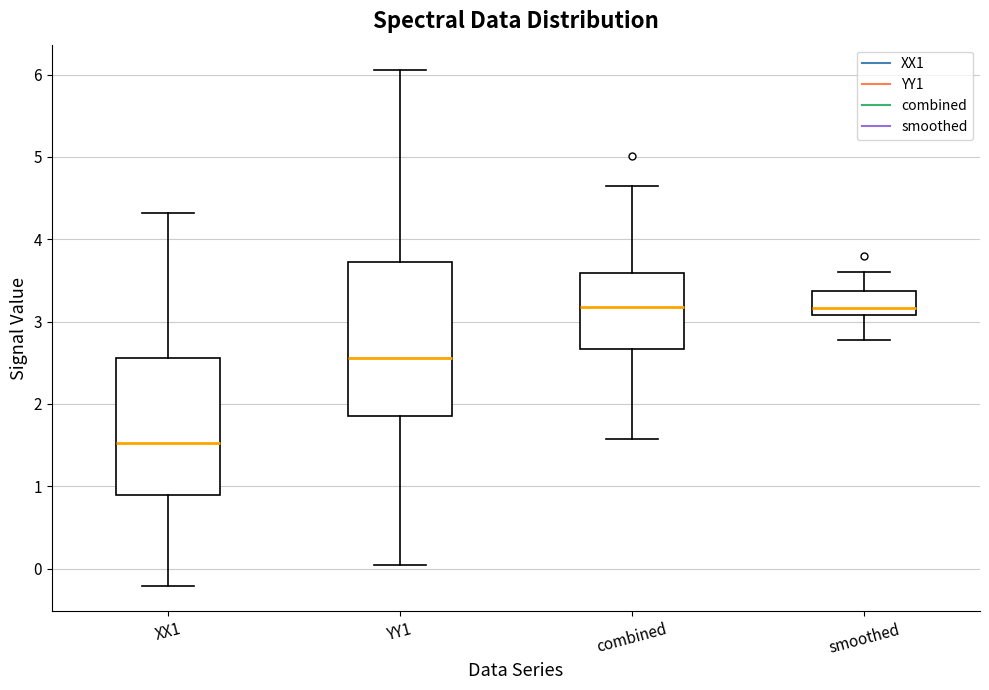

Which box's median line is the lowest?

XX1